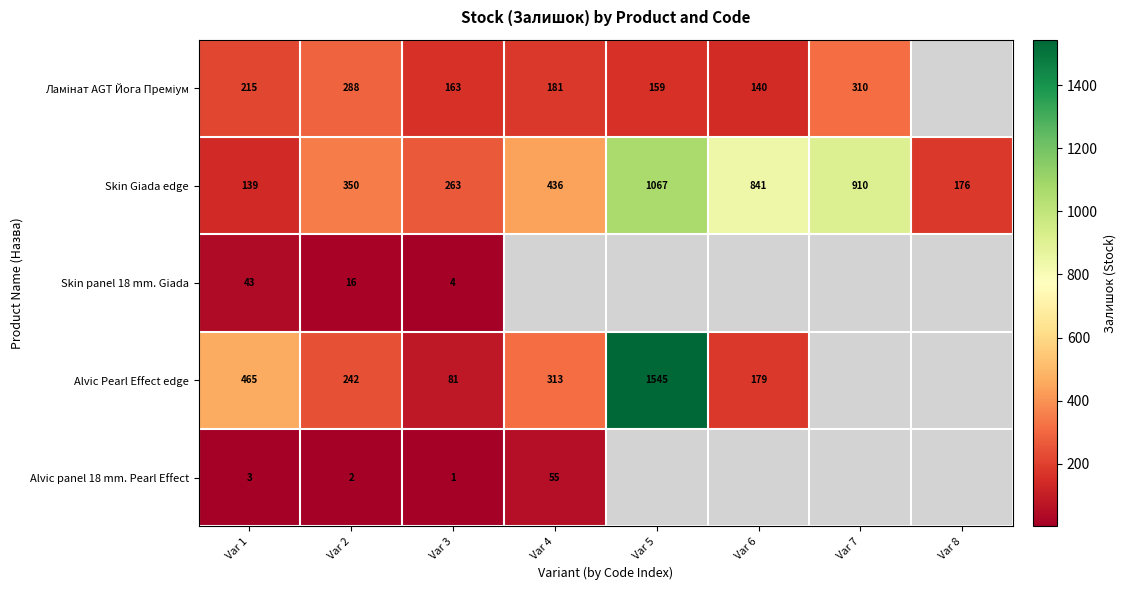

At how many categories does at least one series exceed 1512?

1